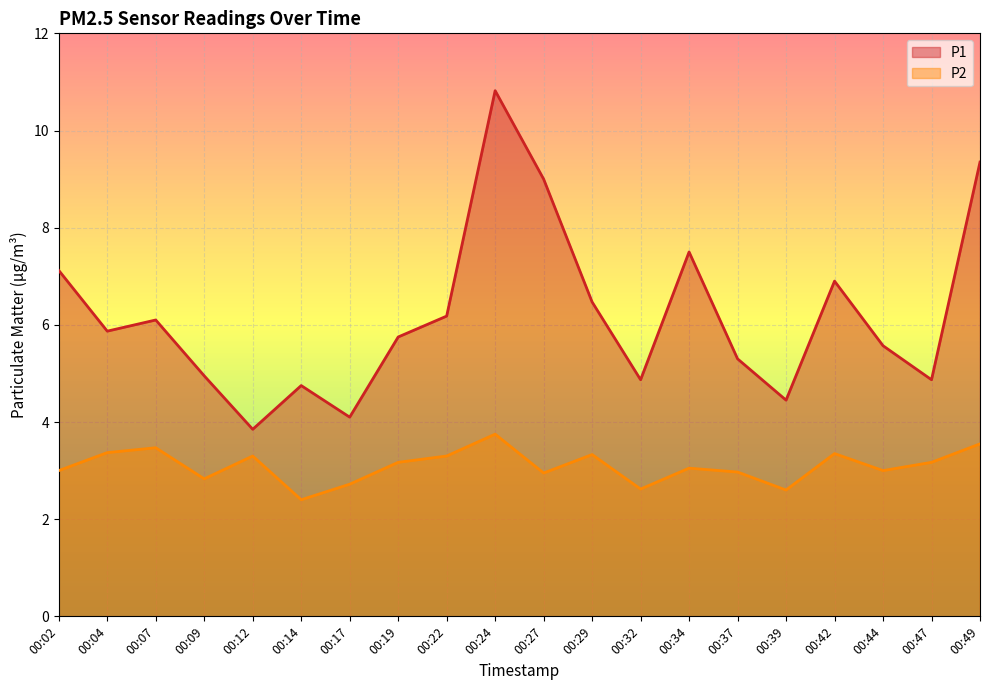

Rank the series by their average value, from lowest to highest.

P2, P1